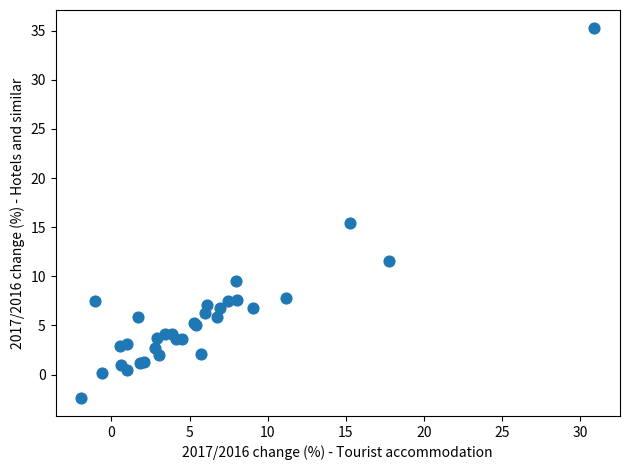

What Y value in the scatter plot is closest to 16?

15.4